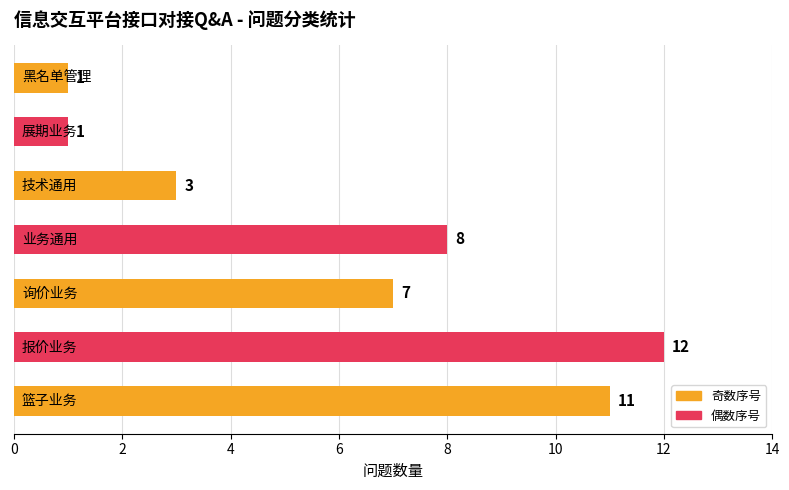

Reading top to bottom, extract all data points from this chart.

1	1	3	8	7	12	11